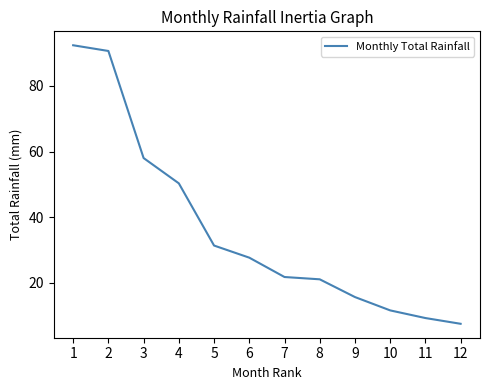

What is the smallest value displayed?

7.6